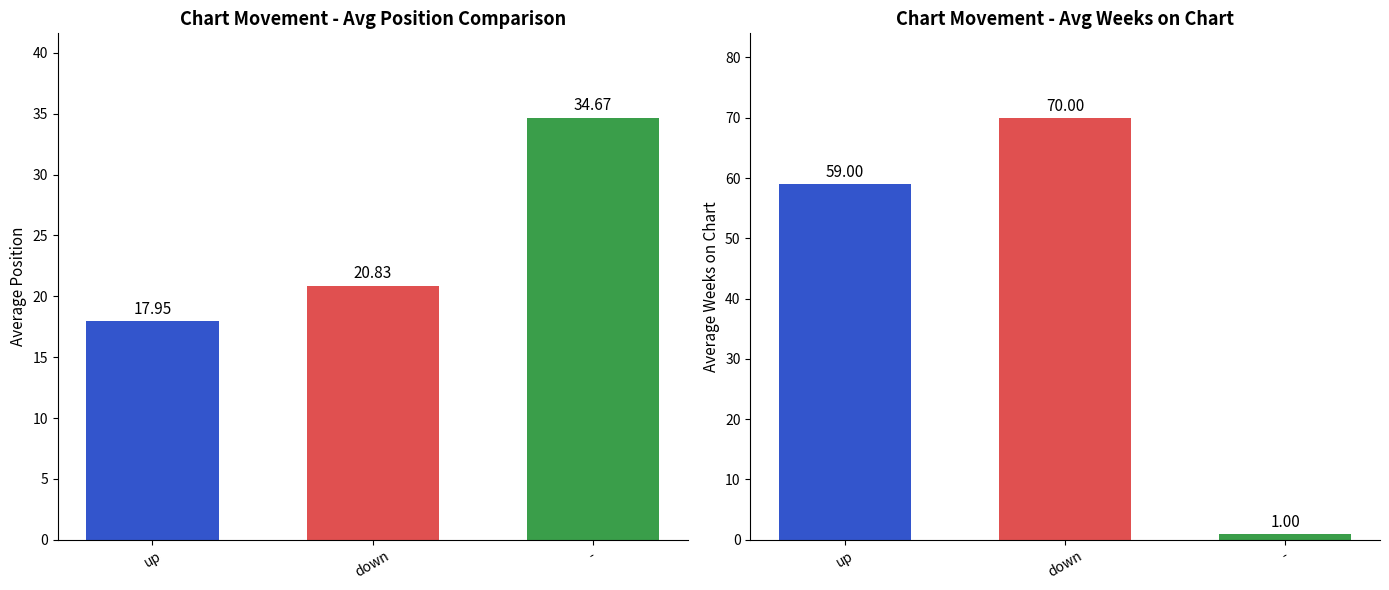

What is the maximum value for Average Position?

34.7